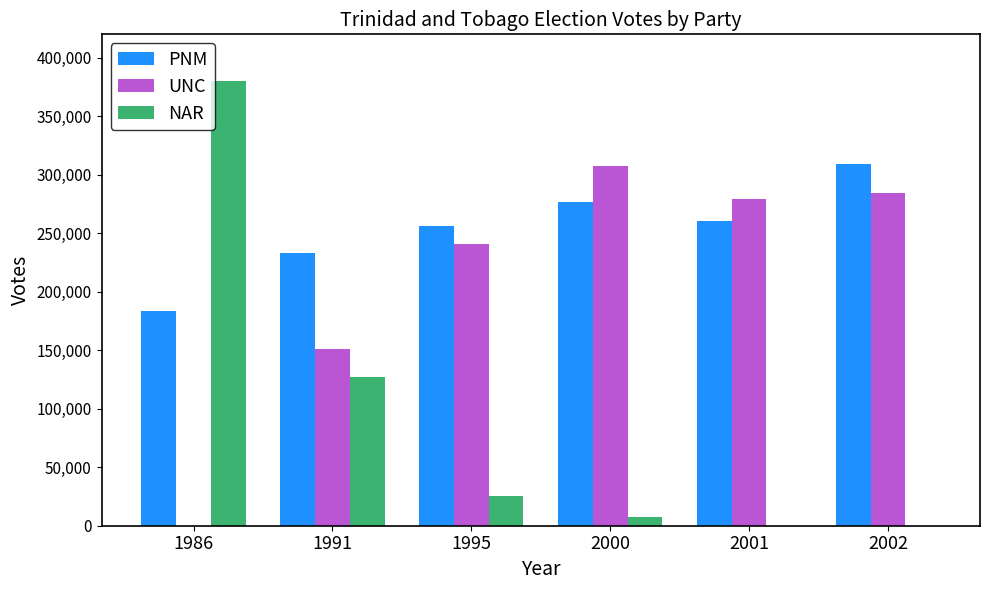

Does the chart contain stacked bars?

No